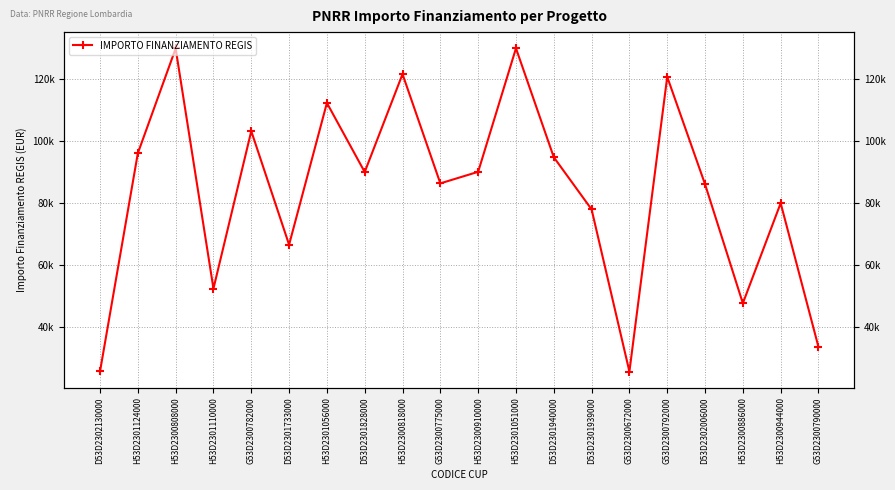

Reading left to right, what are all the values shown in this chart?

25552	96064	129929	52338	103228	66511	112332	90000	121644	86336	90070	130000	94792	77928	25512	120757	86068	47575	79948	33451